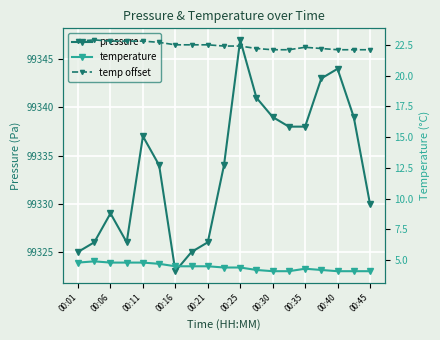

True or false: temperature has more than 1 interior local peaks.

True